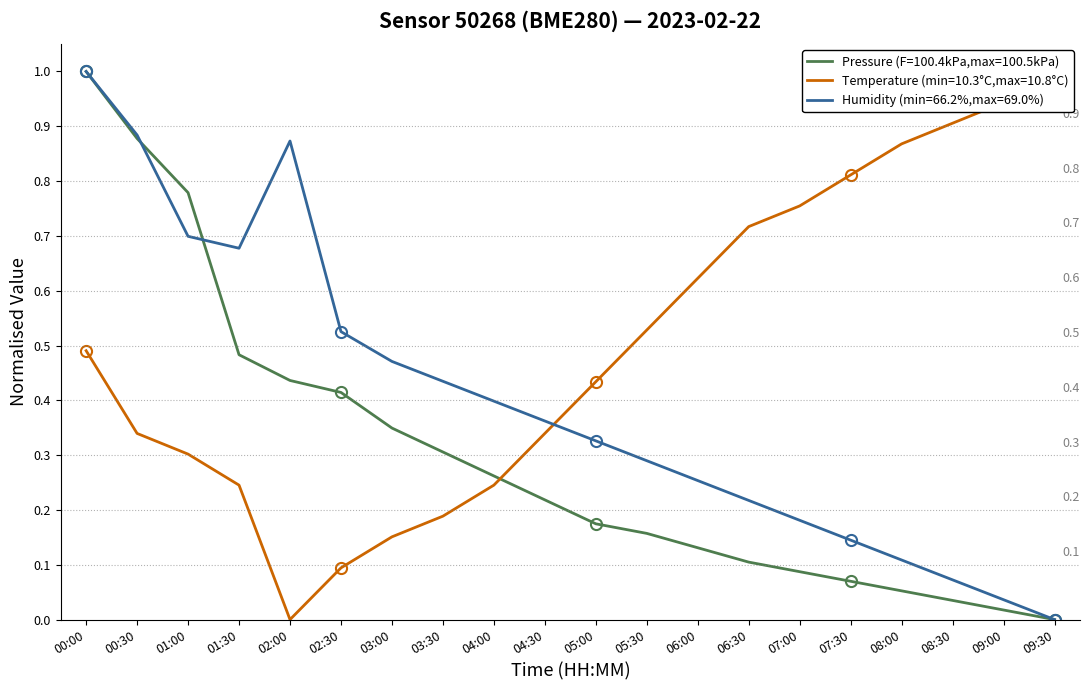

The Humidity (min=66.2%,max=69.0%) series shows 1.2 at 00:30. True or false?

False